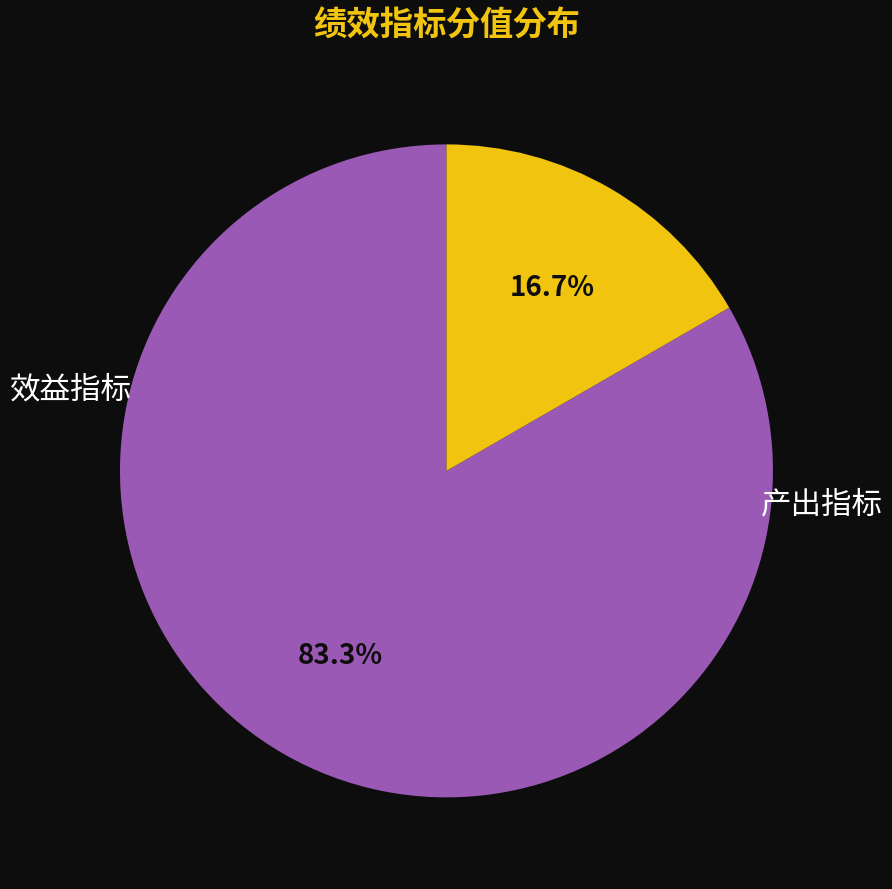

Does any single category account for the majority?

Yes